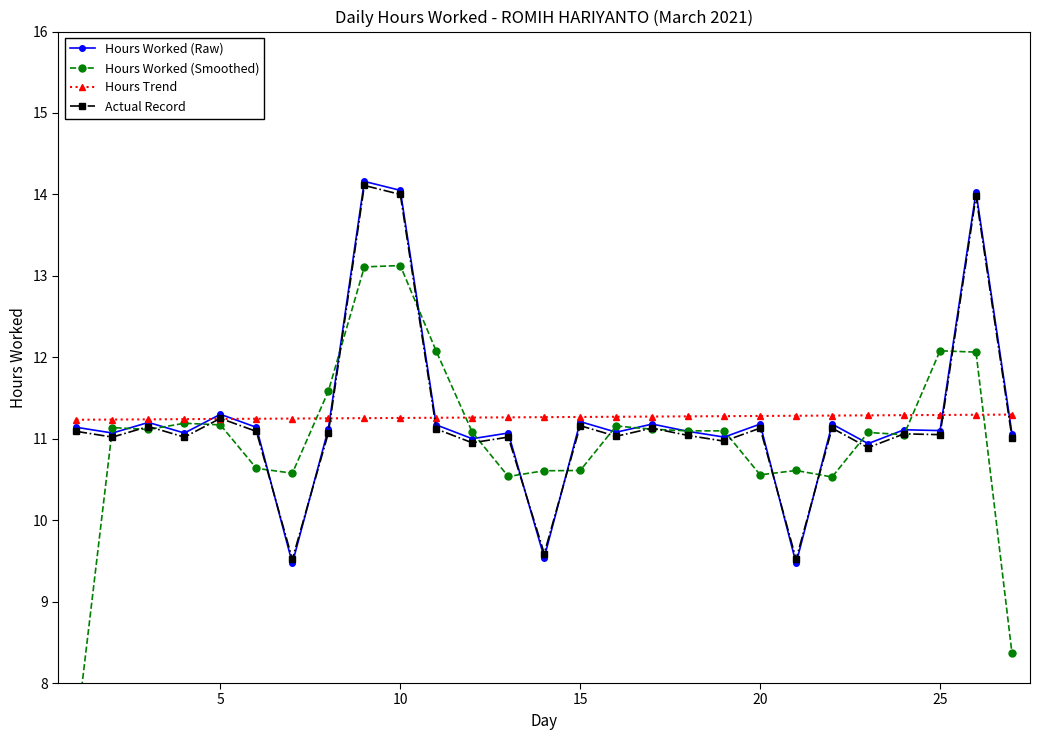

How many Hours Trend values are between 11 and 12?

27